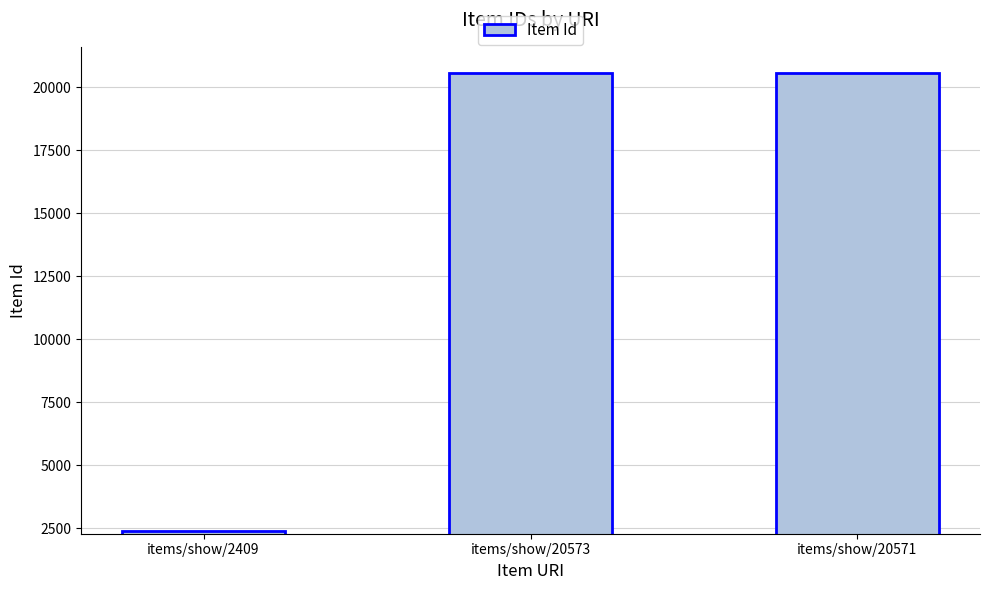

What is the label of the 3rd bar from the left?

items/show/20571